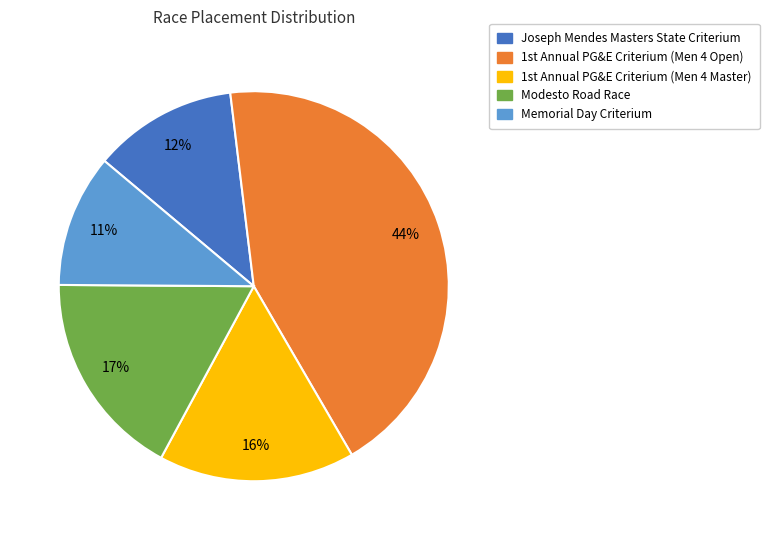

Which slice is the largest?

1st Annual PG&E Criterium (Men 4 Open)